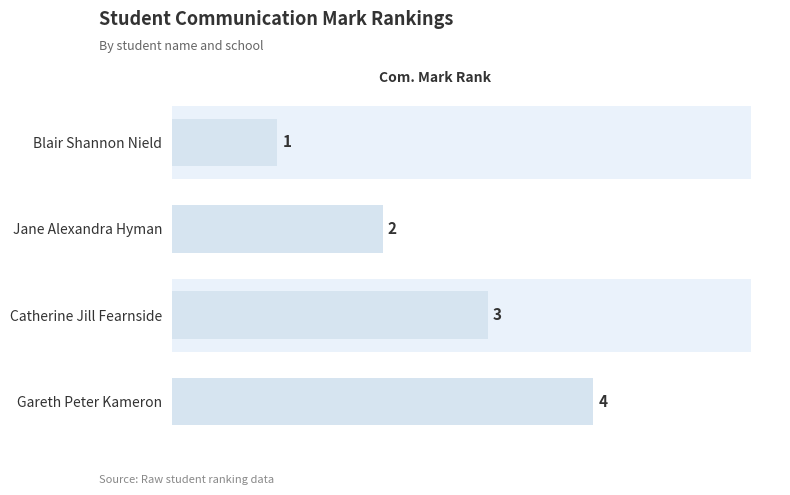

What is the change in value from Jane Alexandra Hyman to Catherine Jill Fearnside?

+1